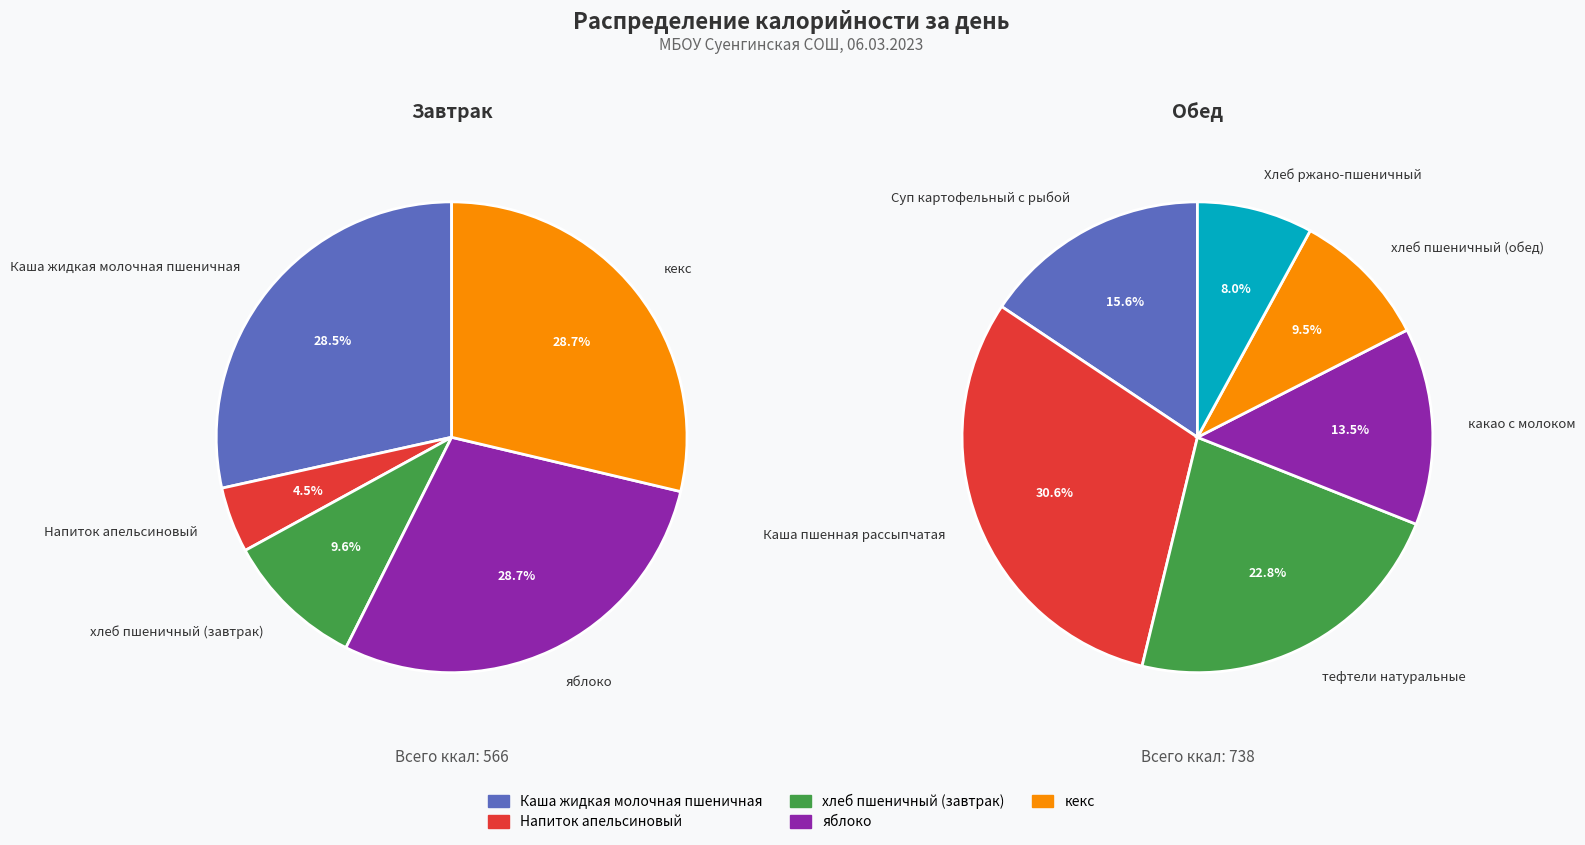

The Обед slice represents 57% of the pie. True or false?

True